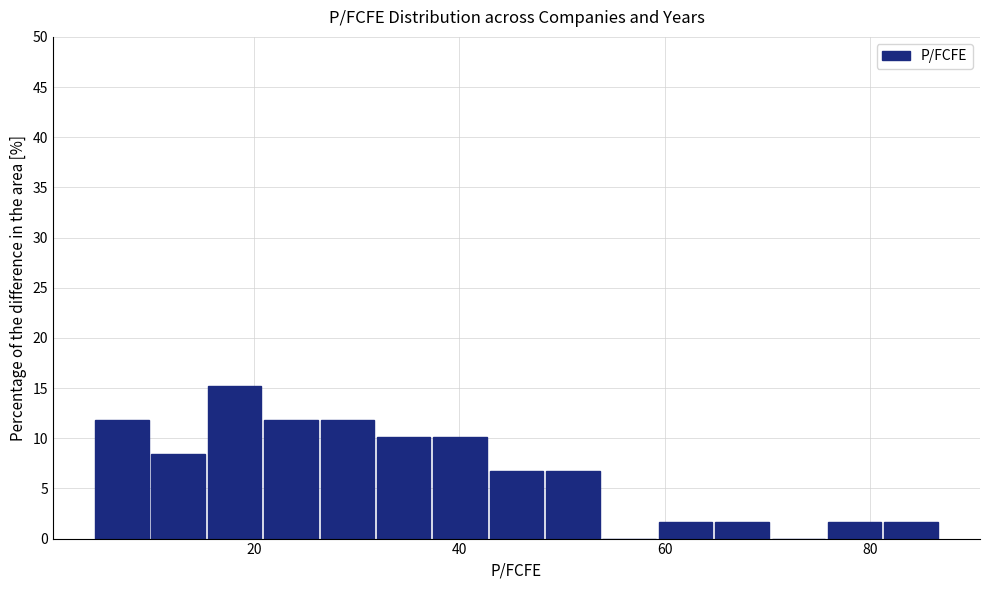

Around what value on the x-axis is the tallest bar? Give the approximate position of its centre, as read against the axis.

18